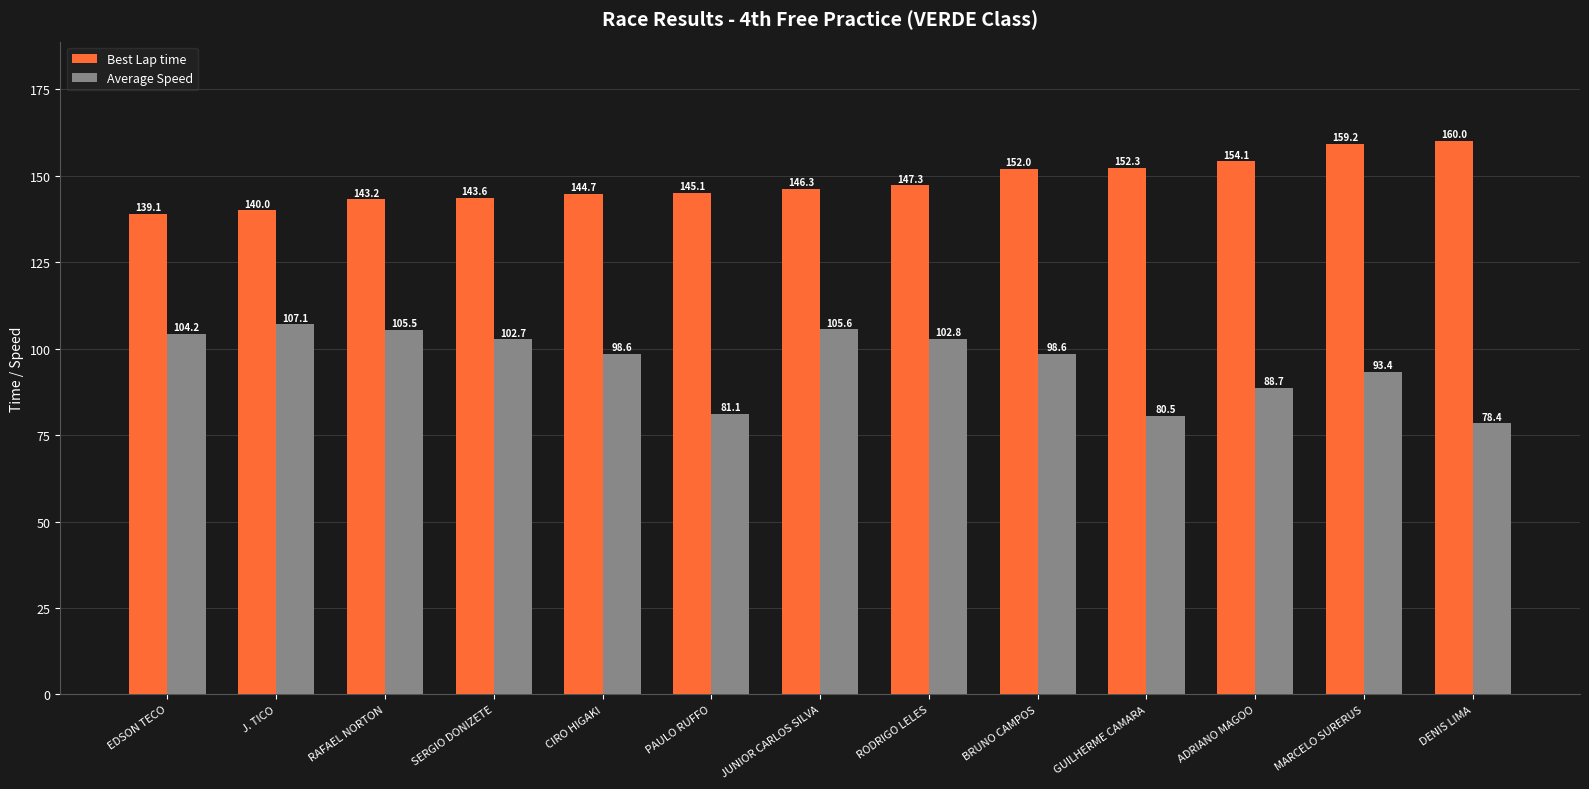

What is the value of the Average Speed bar at the 3rd from the left?

105.5